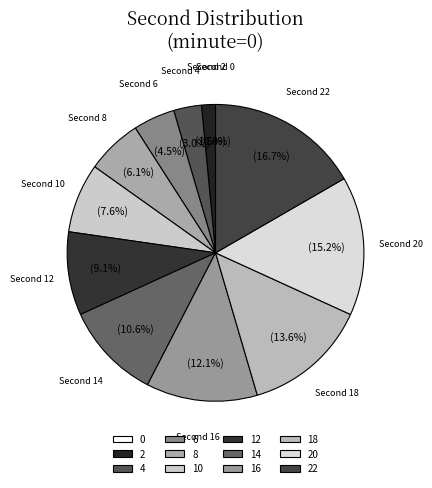

True or false: 16 accounts for 12% of the total.

True